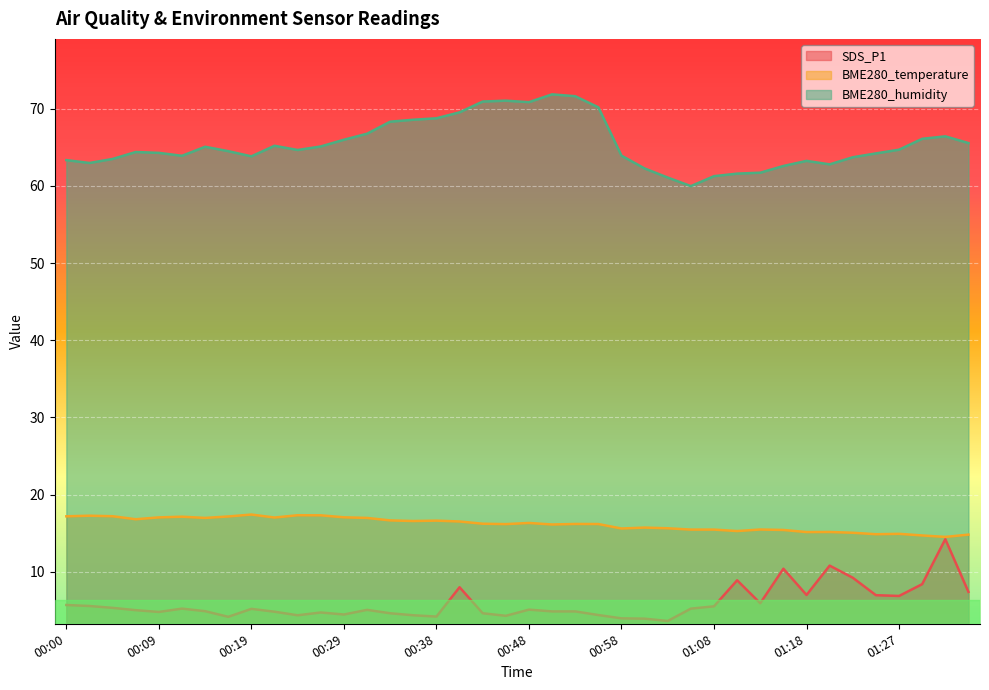

How many interior local valleys does the BME280_temperature series have?

11